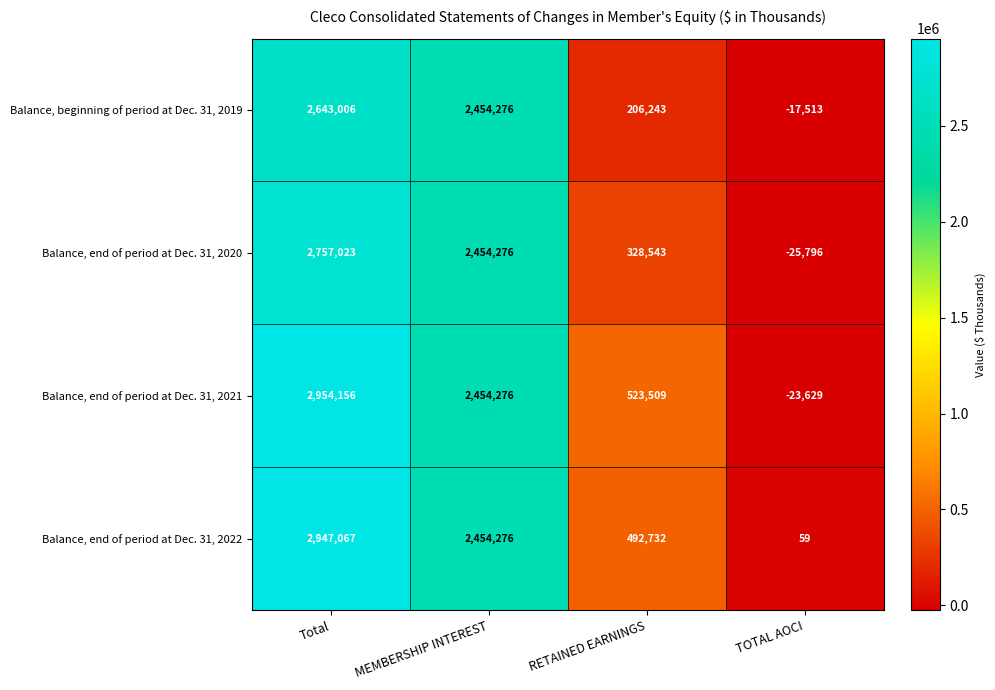

Reading right to left, extract all data points from this chart.

Balance, beginning of period at Dec. 31, 2019: -17513	206243	2454276	2643006
Balance, end of period at Dec. 31, 2020: -25796	328543	2454276	2757023
Balance, end of period at Dec. 31, 2021: -23629	523509	2454276	2954156
Balance, end of period at Dec. 31, 2022: 59	492732	2454276	2947067